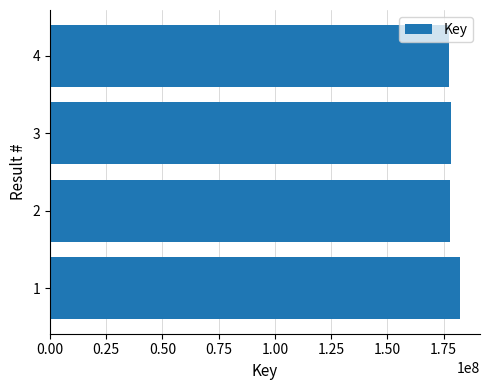

How many bars are there in total?

4